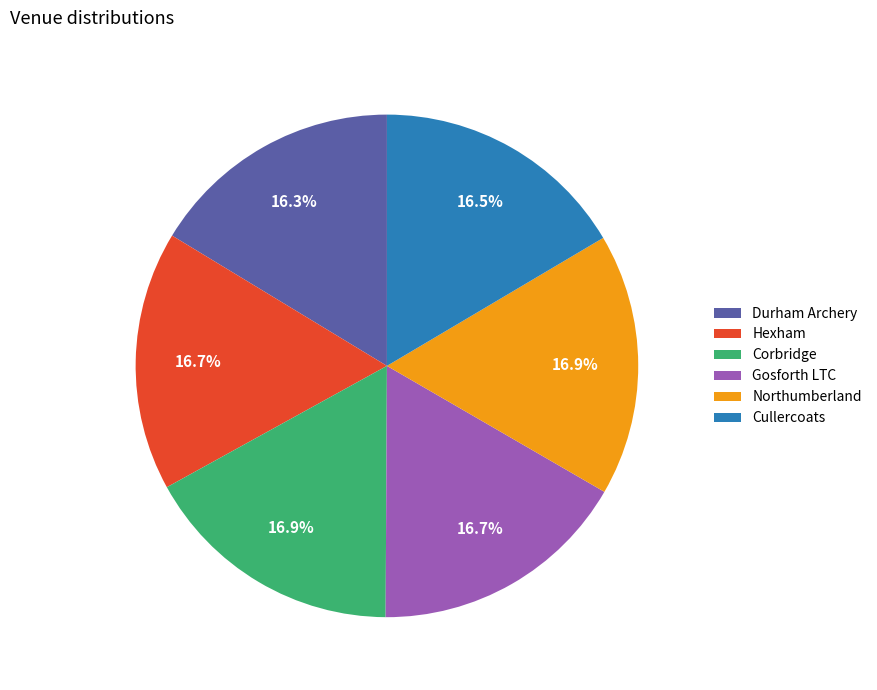

How much of the chart is everything except Durham Archery?

83.7%